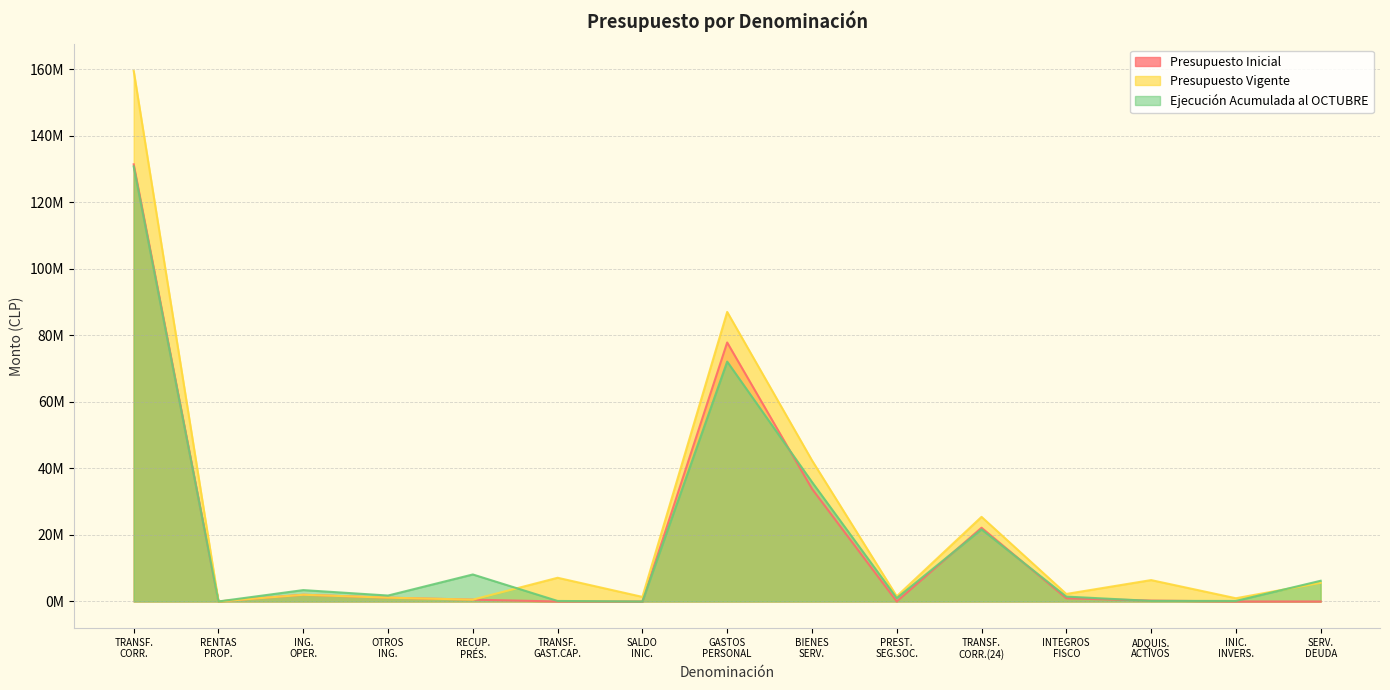

What is the average value of the Ejecución Acumulada al OCTUBRE series?

18878514